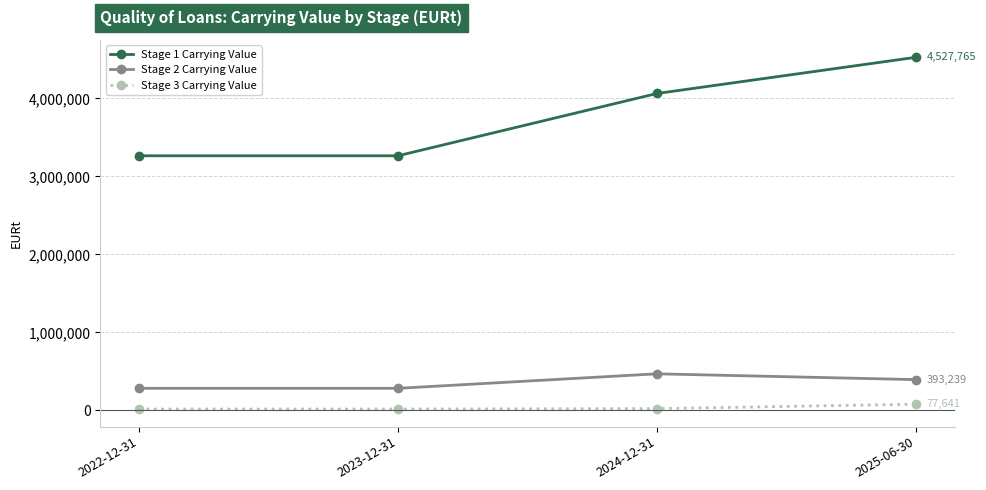

How many distinct data groups are displayed?

3